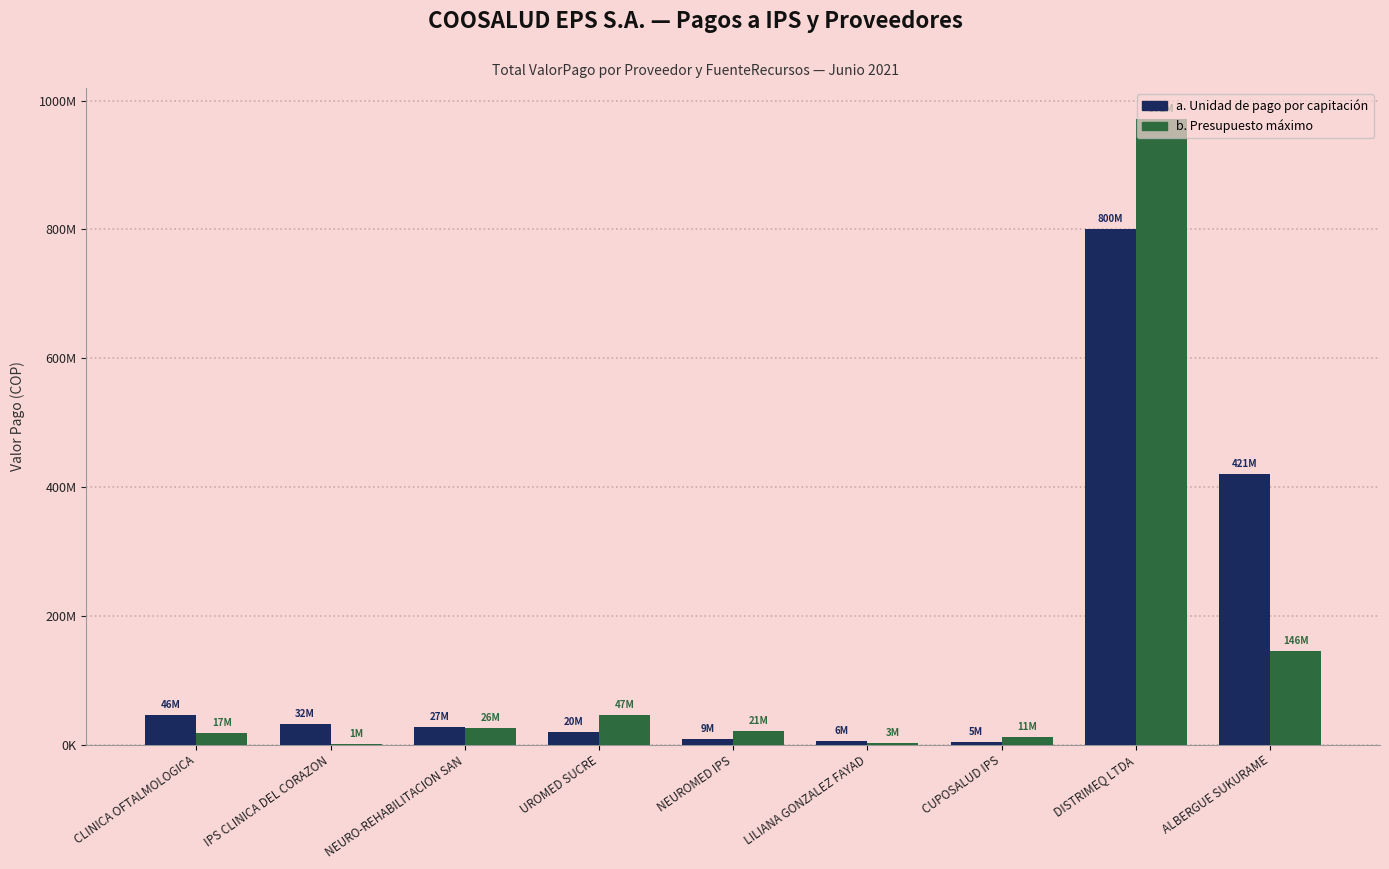

What is the total value across all series at UROMED SUCRE?

66556956